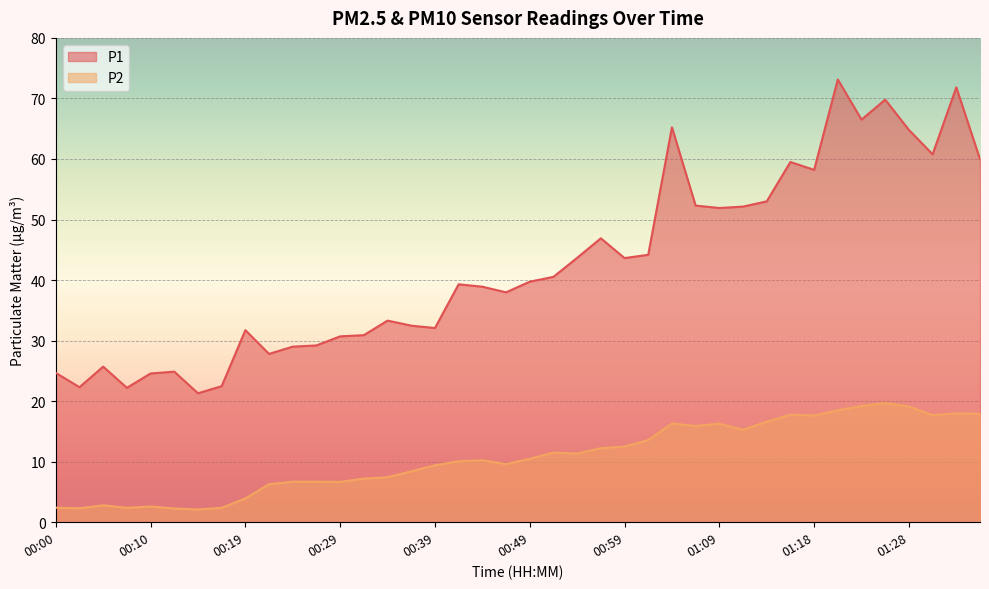

What is the sum of all P1 values?

1699.1